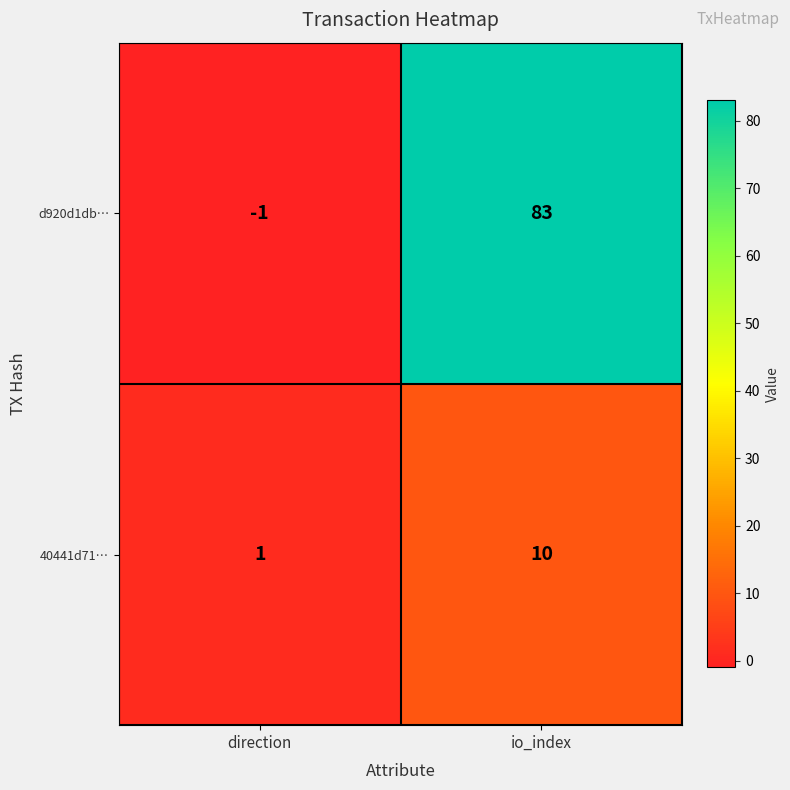

Which label corresponds to the smallest value in the chart?

direction